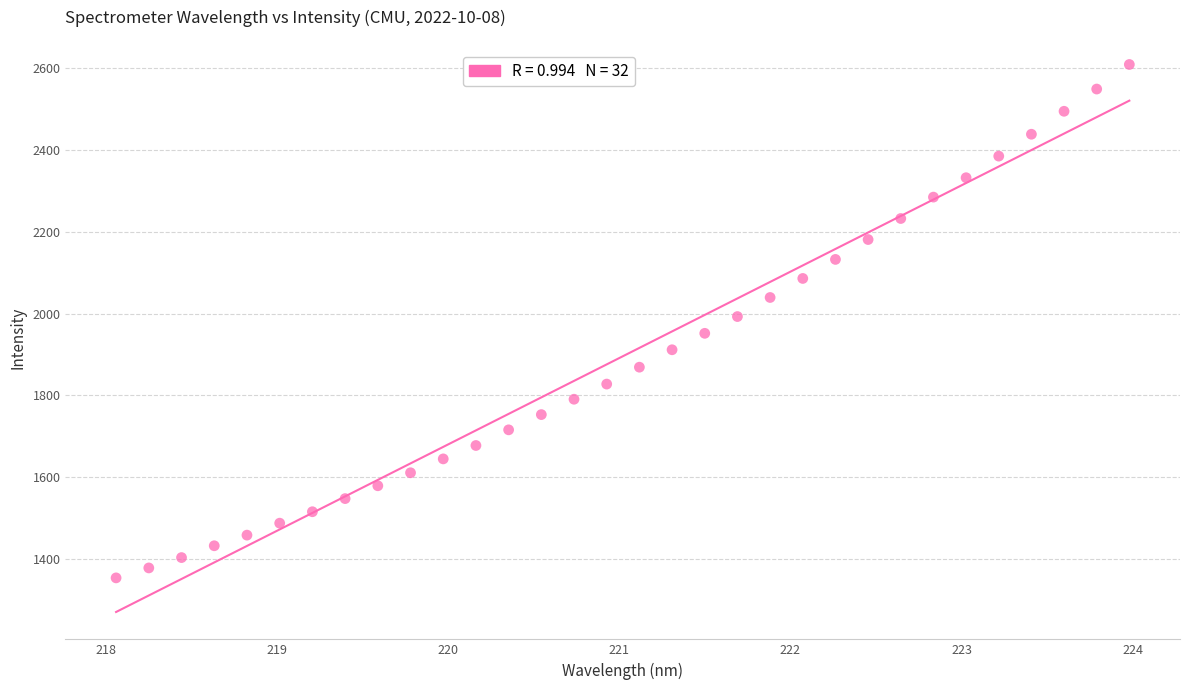

What is the range of Y values (max minus min)?

1255.7